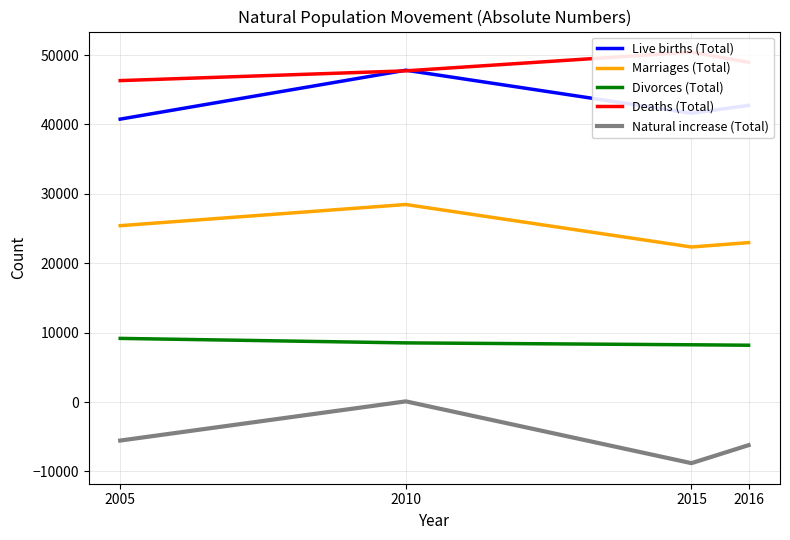

Which series has the widest spread of values?

Natural increase (Total)